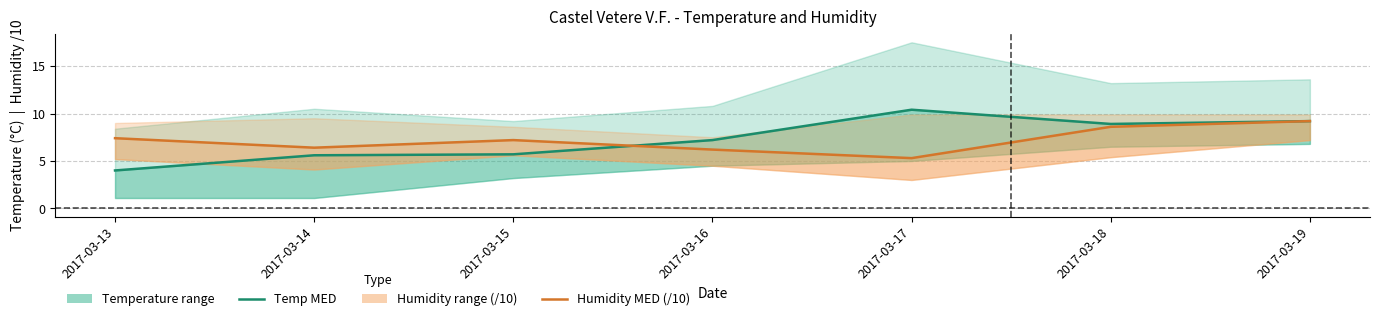

The Humidity MED (/10) series shows 9.0 at 2017-03-17. True or false?

False